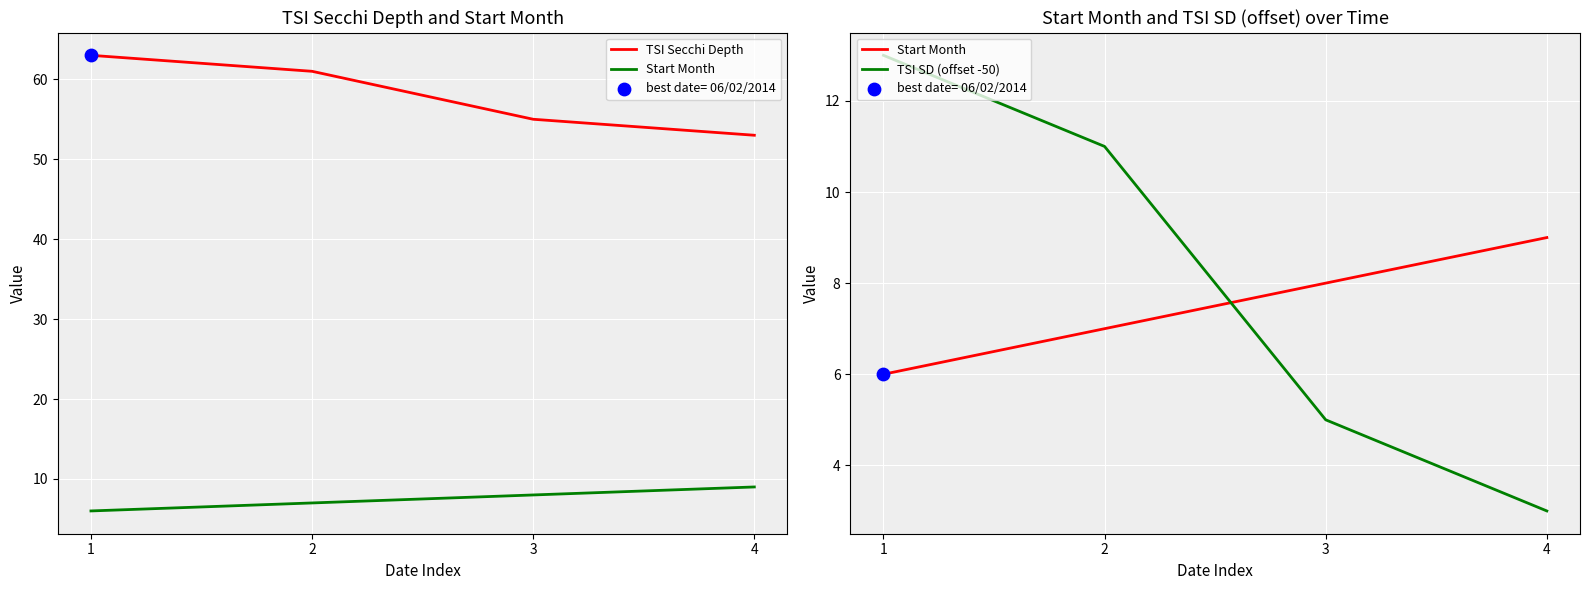

Which series has the largest total across all categories?

TSI Secchi Depth